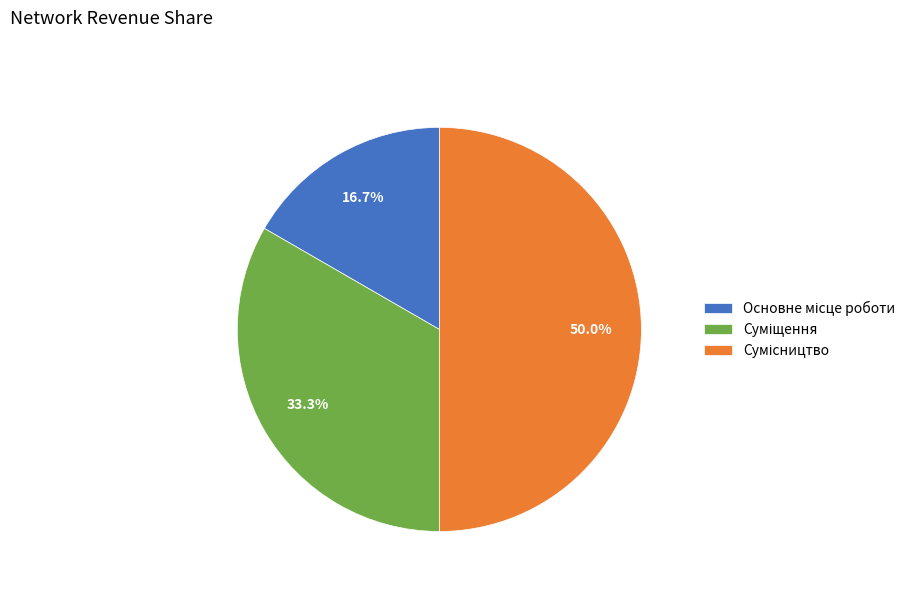

What is the total percentage of Суміщення and Основне місце роботи?

50.0%